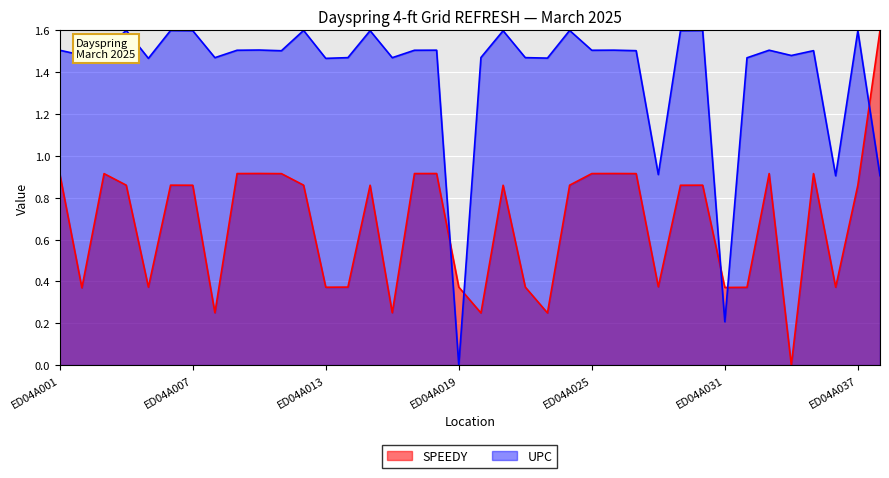

What is the maximum value for SPEEDY?

1.6